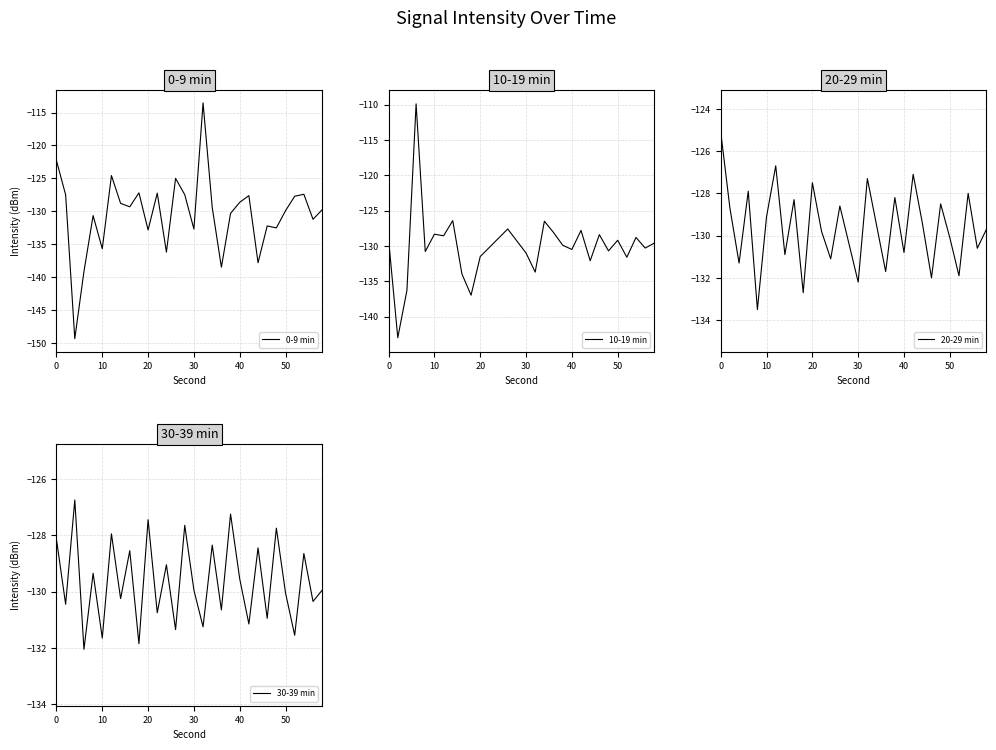

What is the maximum value for 0-9 min?

-113.5